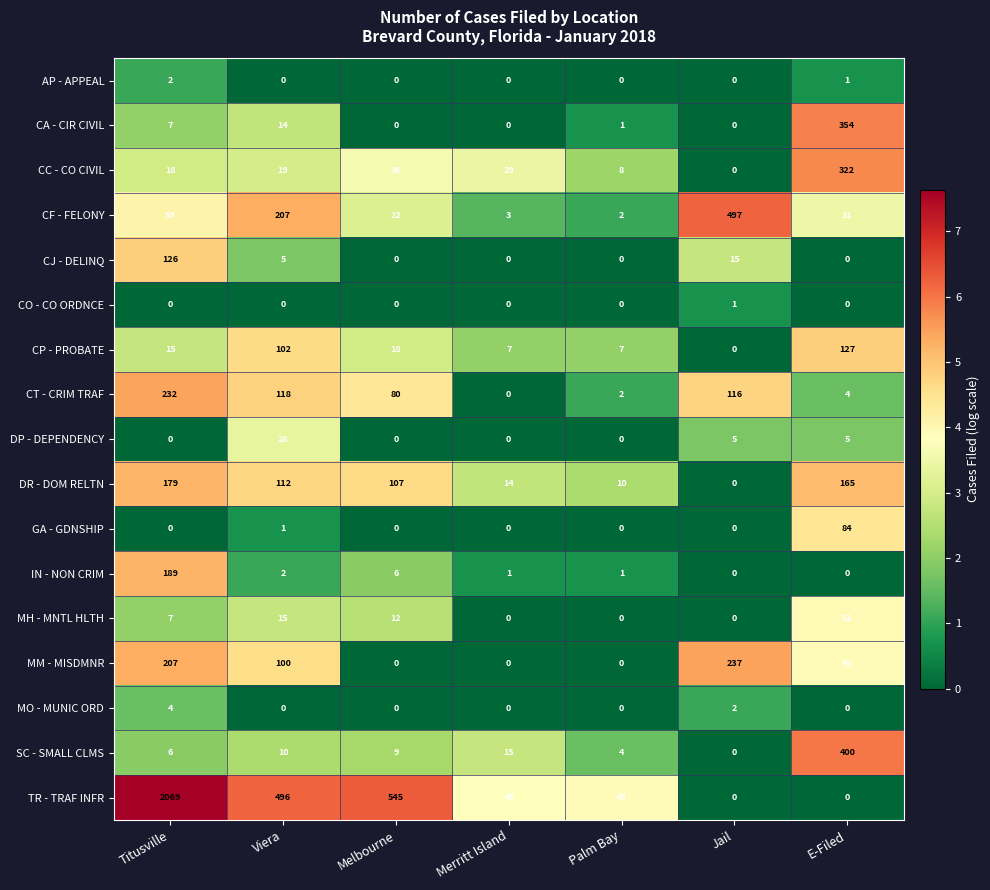

What is the sum of all SC - SMALL CLMS values?

444